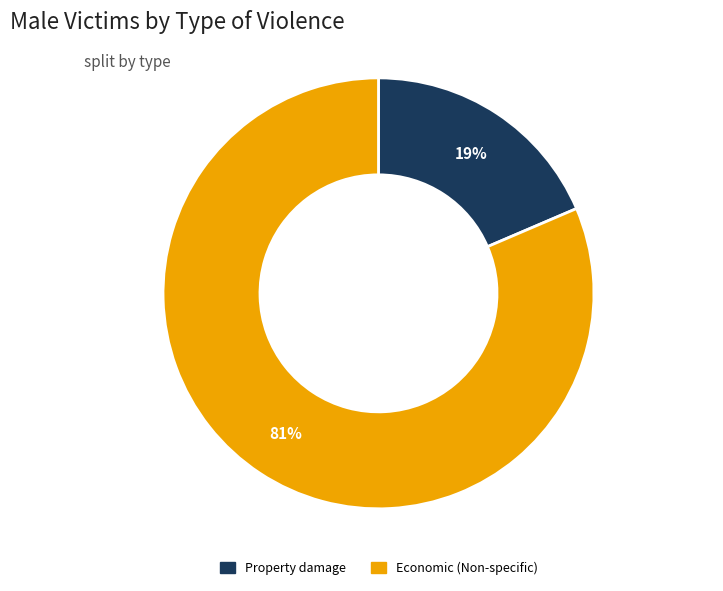

Does any single category account for the majority?

Yes